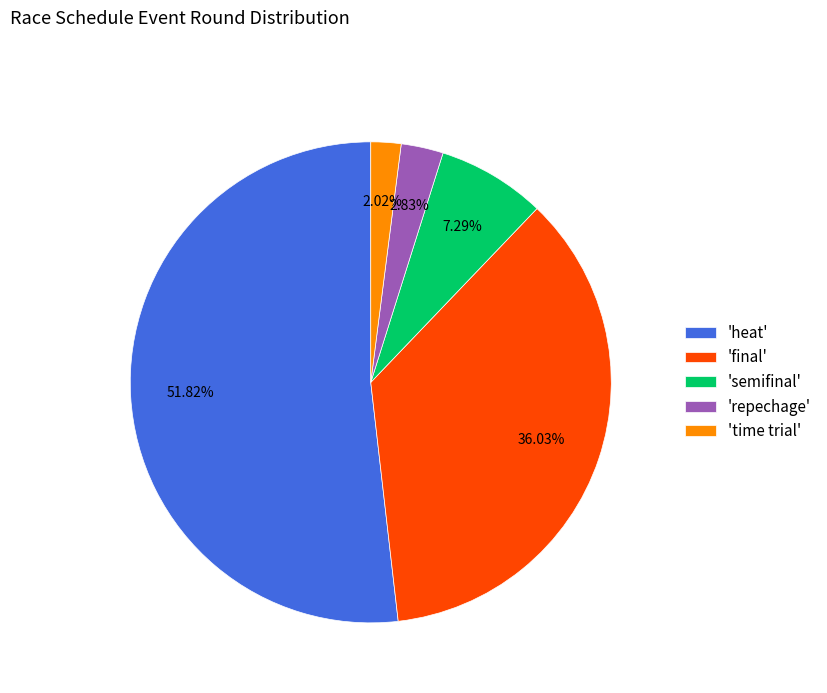

Which slice is the smallest?

'time trial'